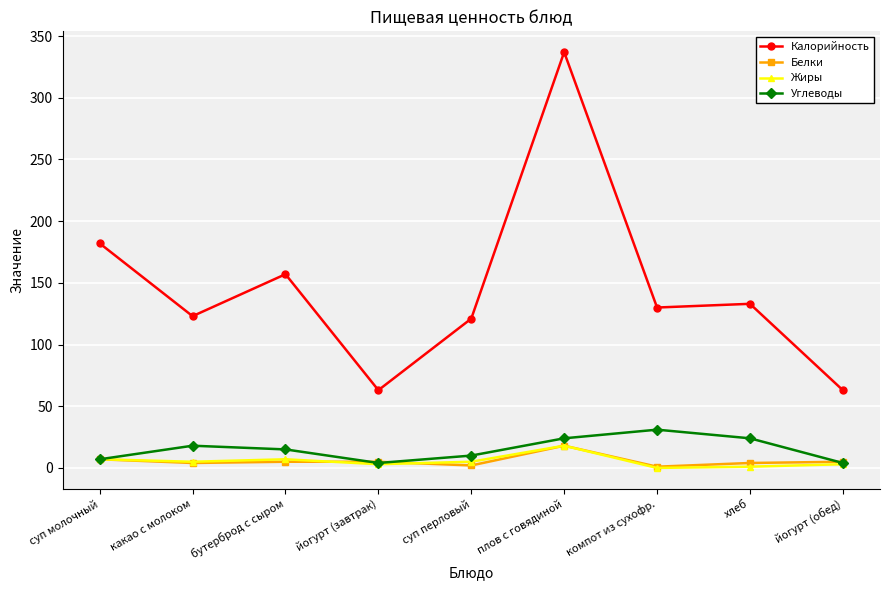

Is the value of Белки at какао с молоком greater than the value of Калорийность at йогурт (обед)?

No